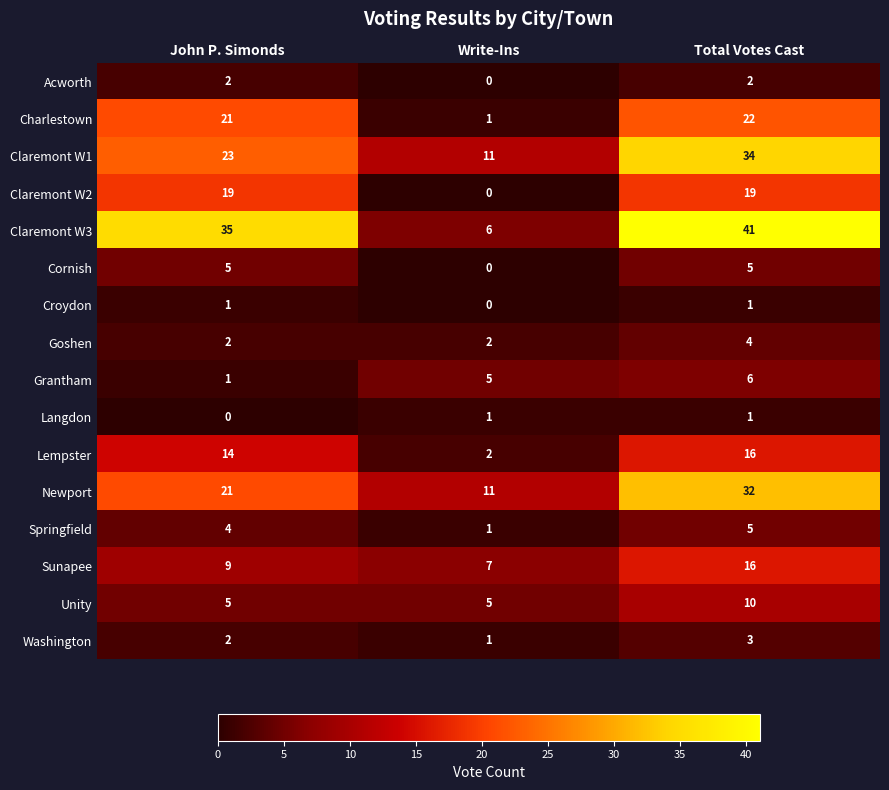

The value of Cornish at John P. Simonds is 2. True or false?

False